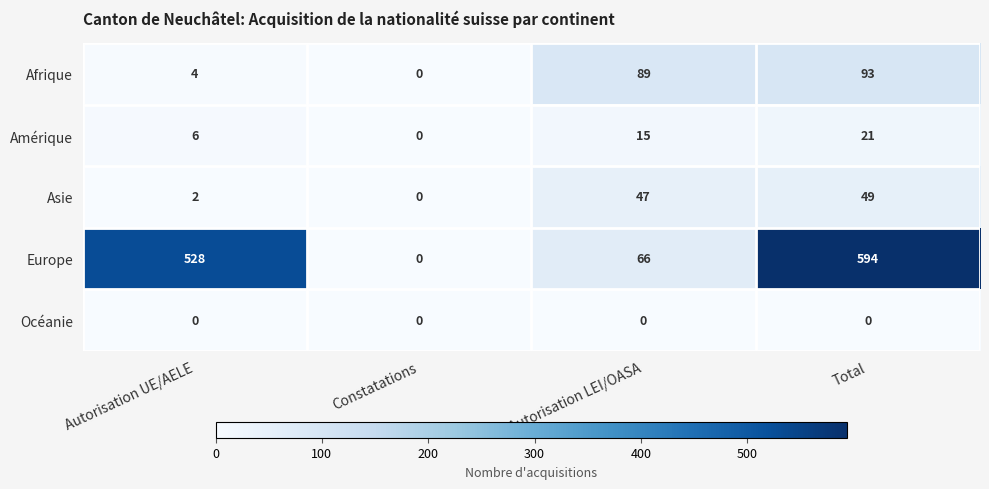

How many series are shown in this chart?

5